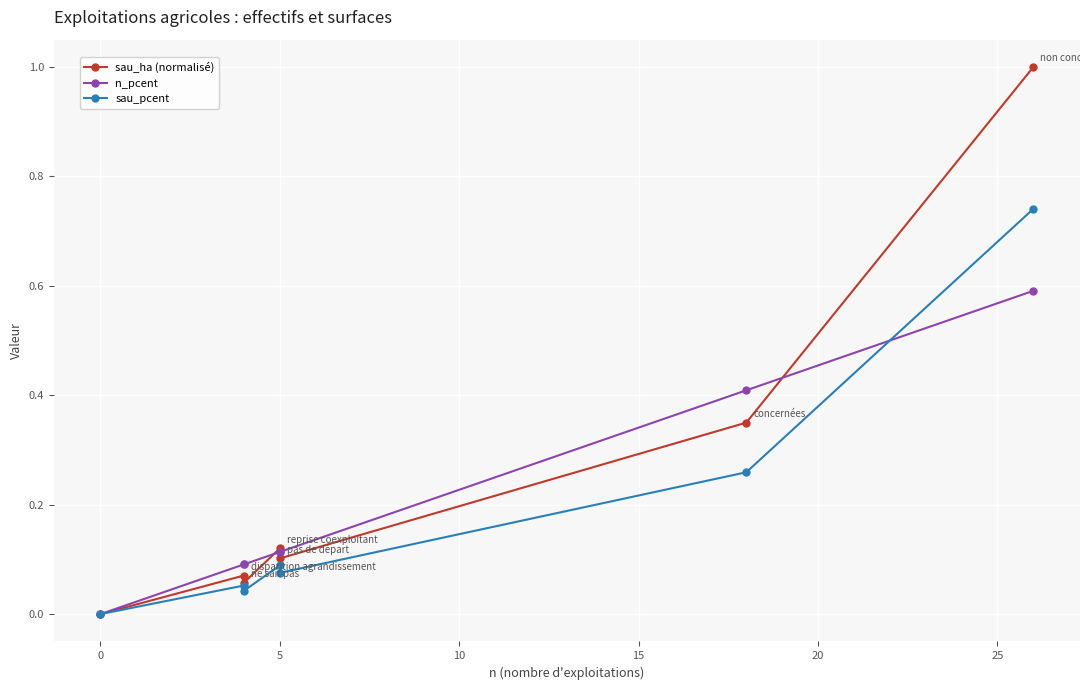

List the series in order of their overall mean, highest first.

sau_ha (normalisé), n_pcent, sau_pcent